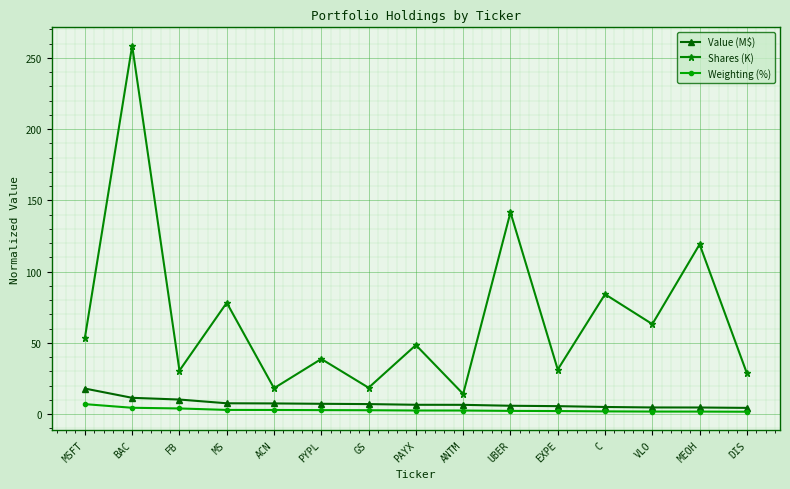

True or false: Value (M$) and Shares (K) intersect in this chart.

False